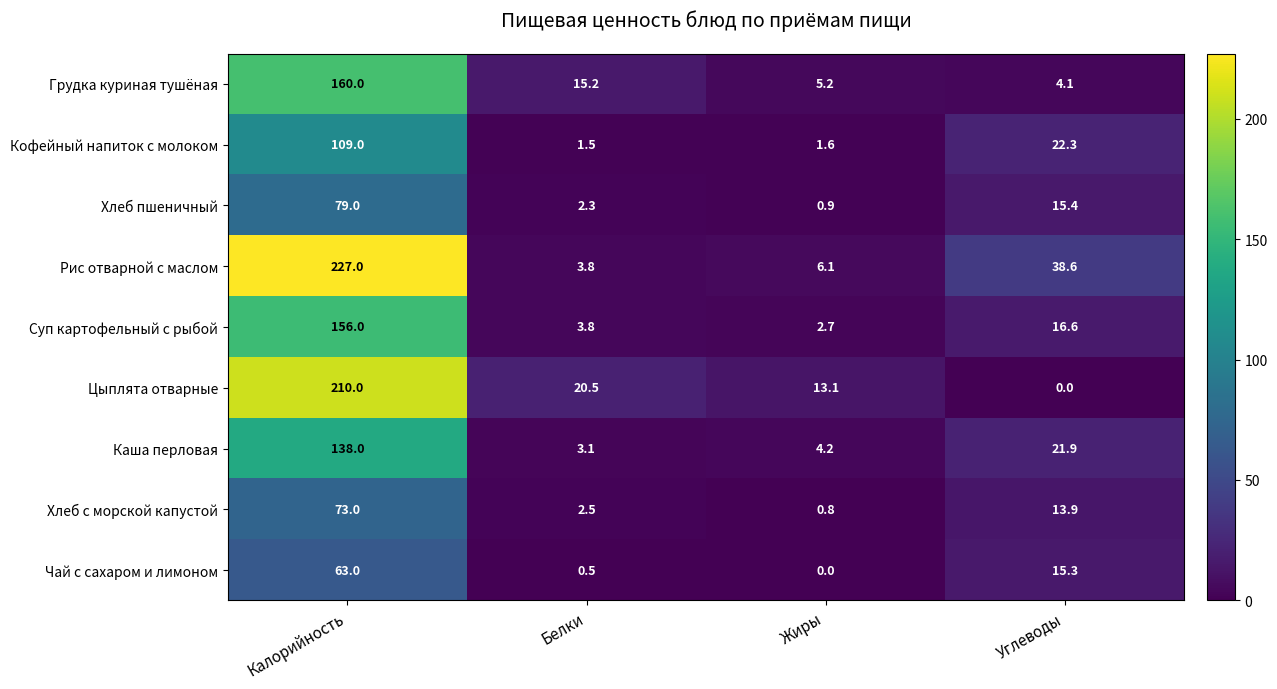

List the series in order of their peak value, highest first.

Рис отварной с маслом, Цыплята отварные, Грудка куриная тушёная, Суп картофельный с рыбой, Каша перловая, Кофейный напиток с молоком, Хлеб пшеничный, Хлеб с морской капустой, Чай с сахаром и лимоном